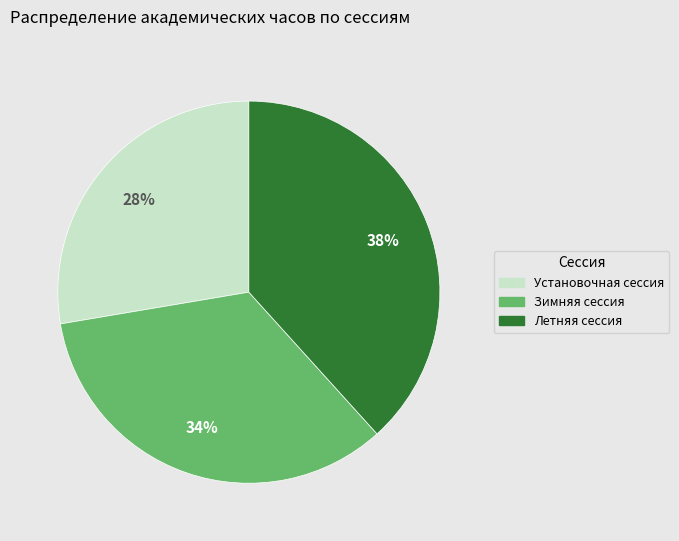

How many segments does this pie chart have?

3